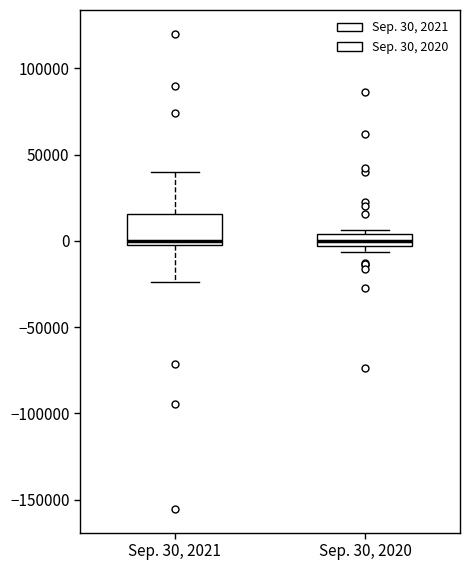

Which box is the tallest, from its lower edge to its upper edge?

Sep. 30, 2021